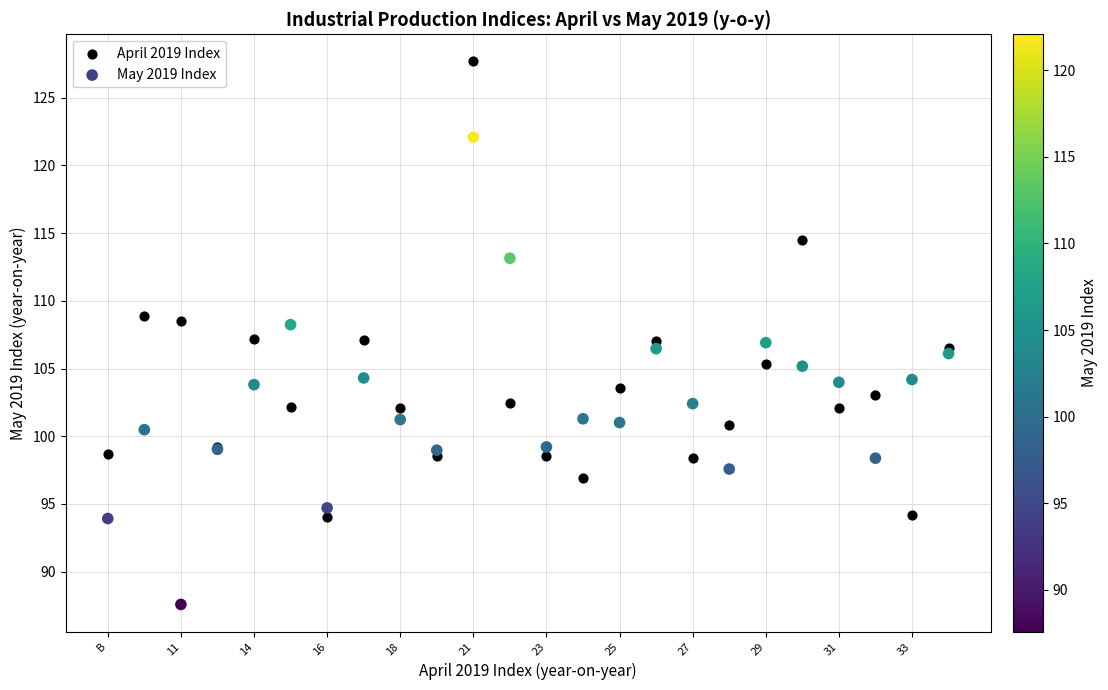

Which series contains the highest Y value?

April 2019 Index